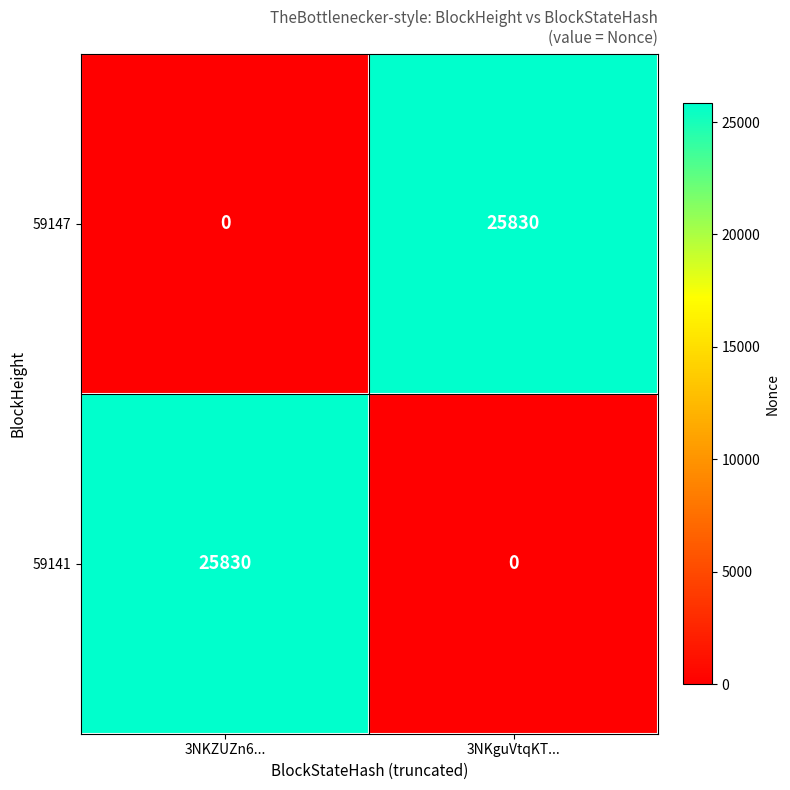

The 59141 series shows 11521 at 3NKguVtqKT.... True or false?

False